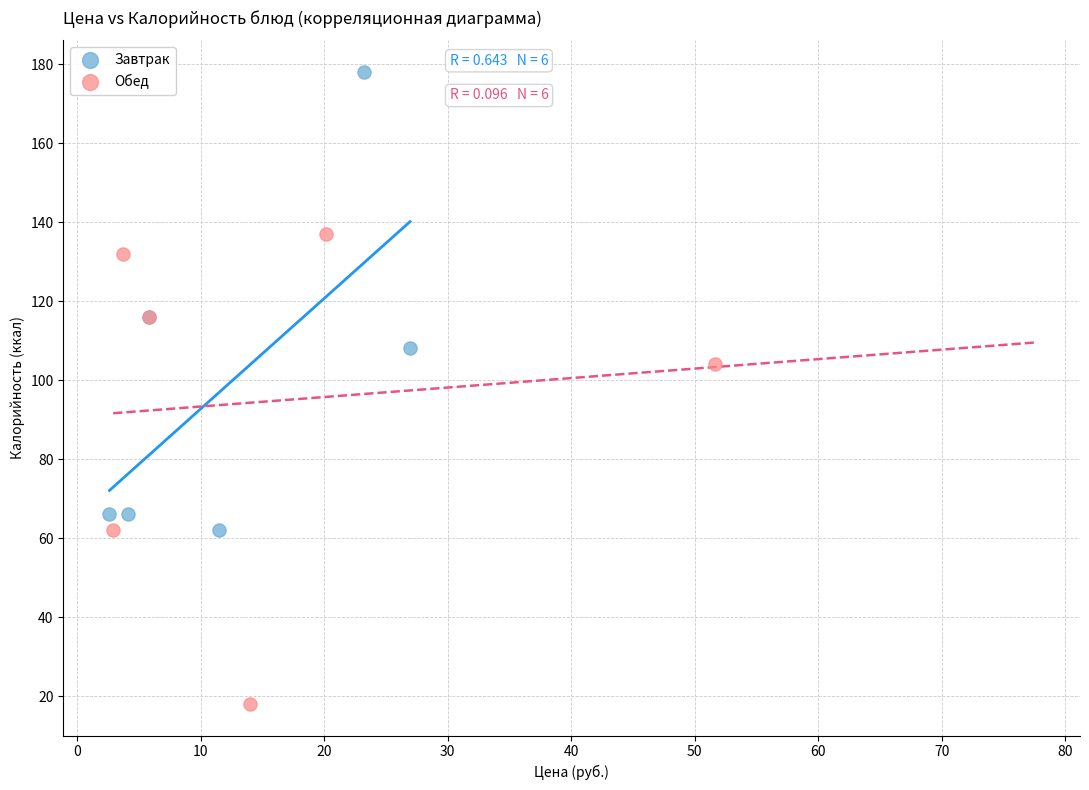

Which series reaches the minimum Y coordinate?

Обед